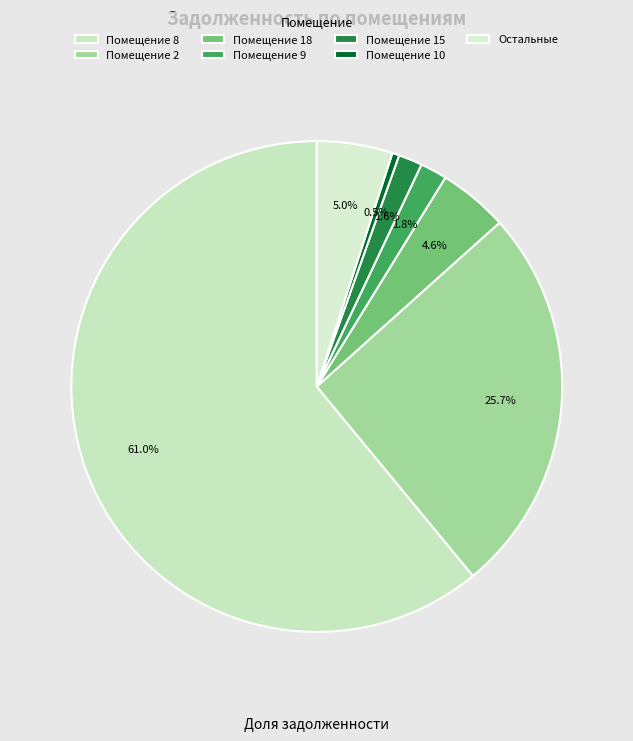

To the nearest percent, what is the difference between the largest and smallest slice percentages?

61%